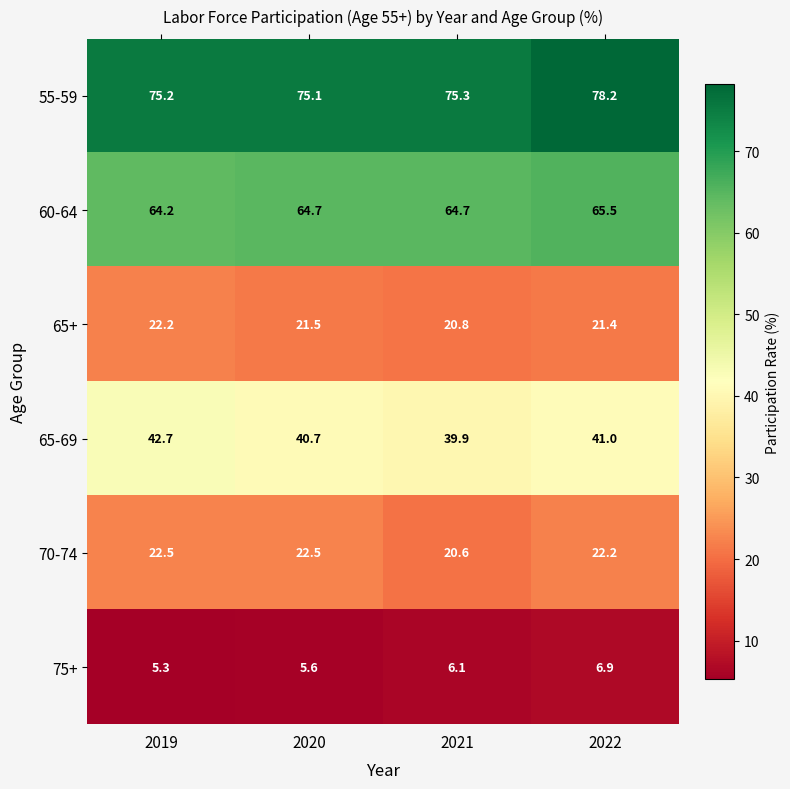

At 2022, list the series in order from smallest to largest.

75+, 65+, 70-74, 65-69, 60-64, 55-59